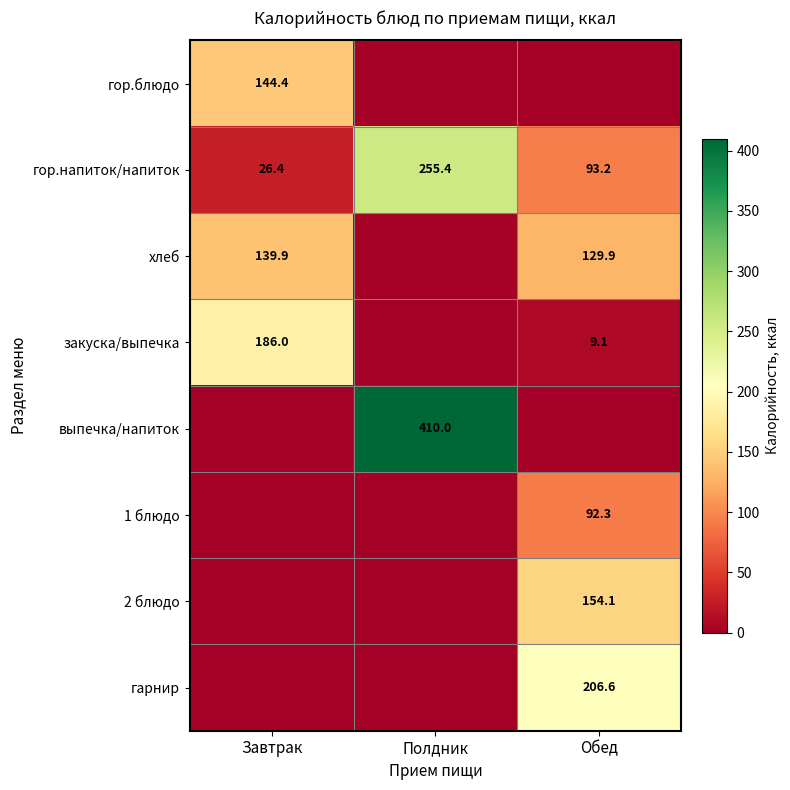

At which category is the sum across all series the highest?

Обед